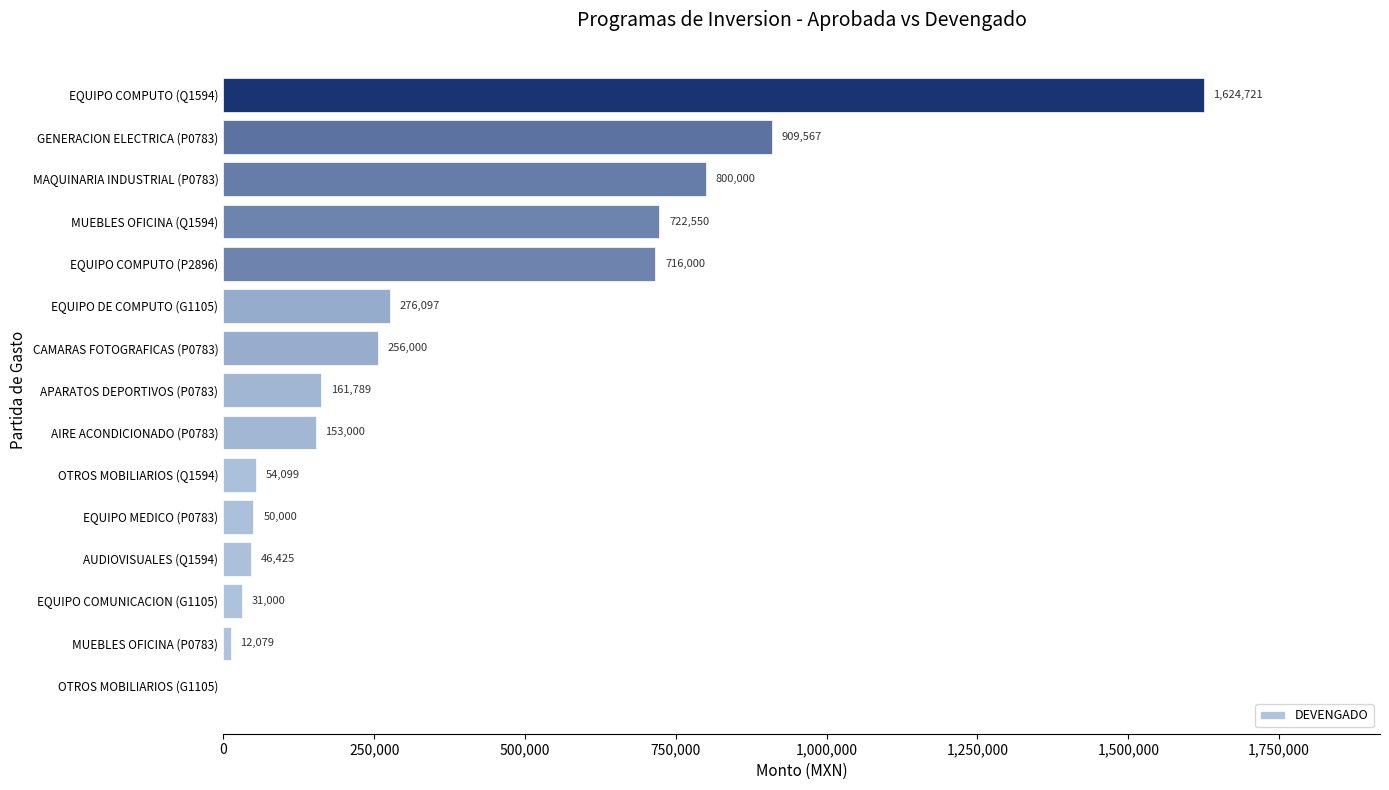

What is the sum of the values at EQUIPO COMUNICACION (G1105) and OTROS MOBILIARIOS (G1105)?

31000.0